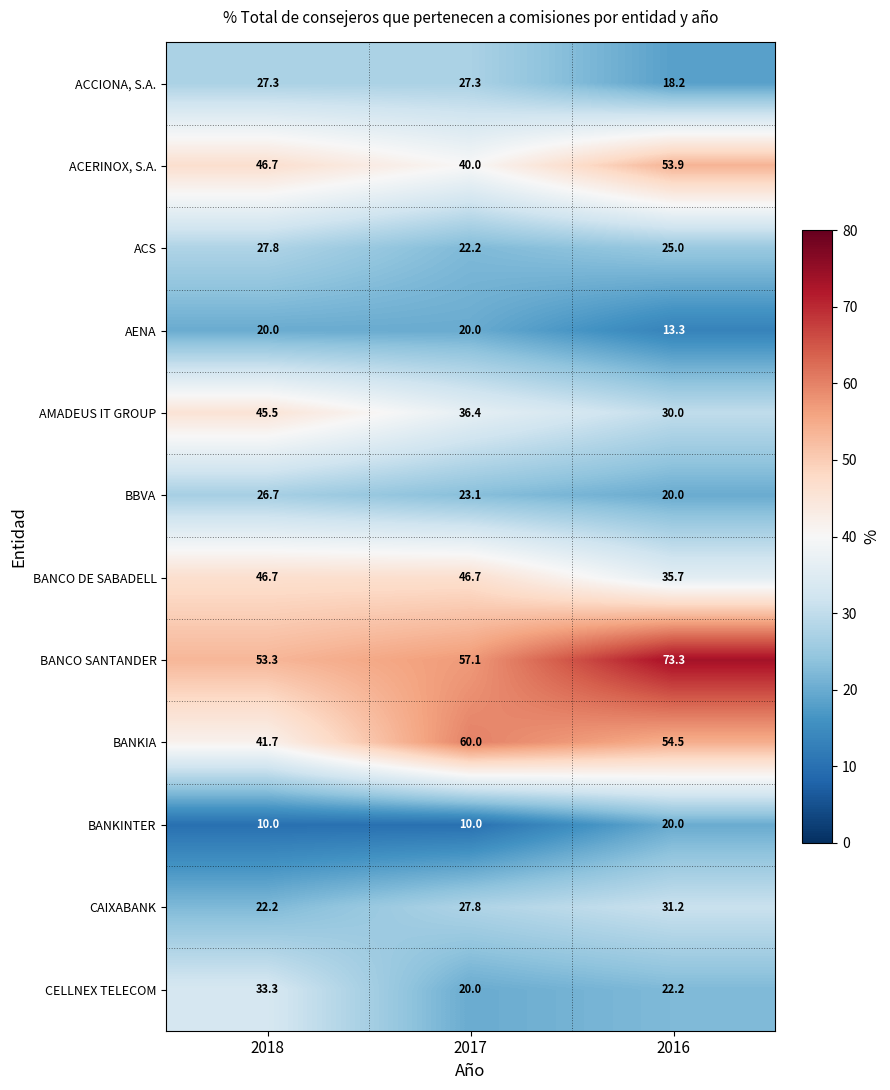

Is it true that AMADEUS IT GROUP equals 17.2 at 2018?

False